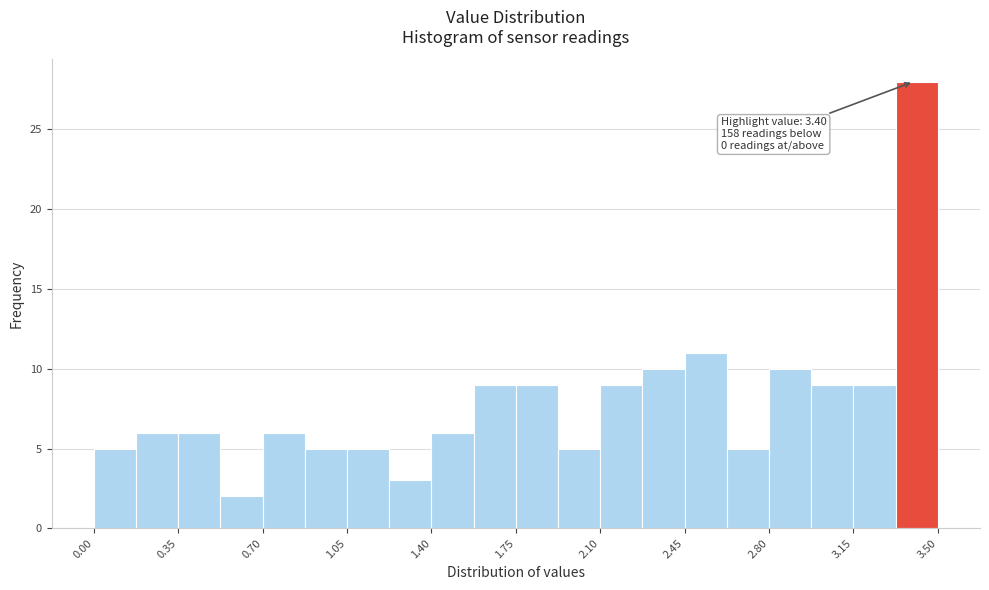

Read against the x-axis, roughly where is the centre of the tallest bar?

3.40